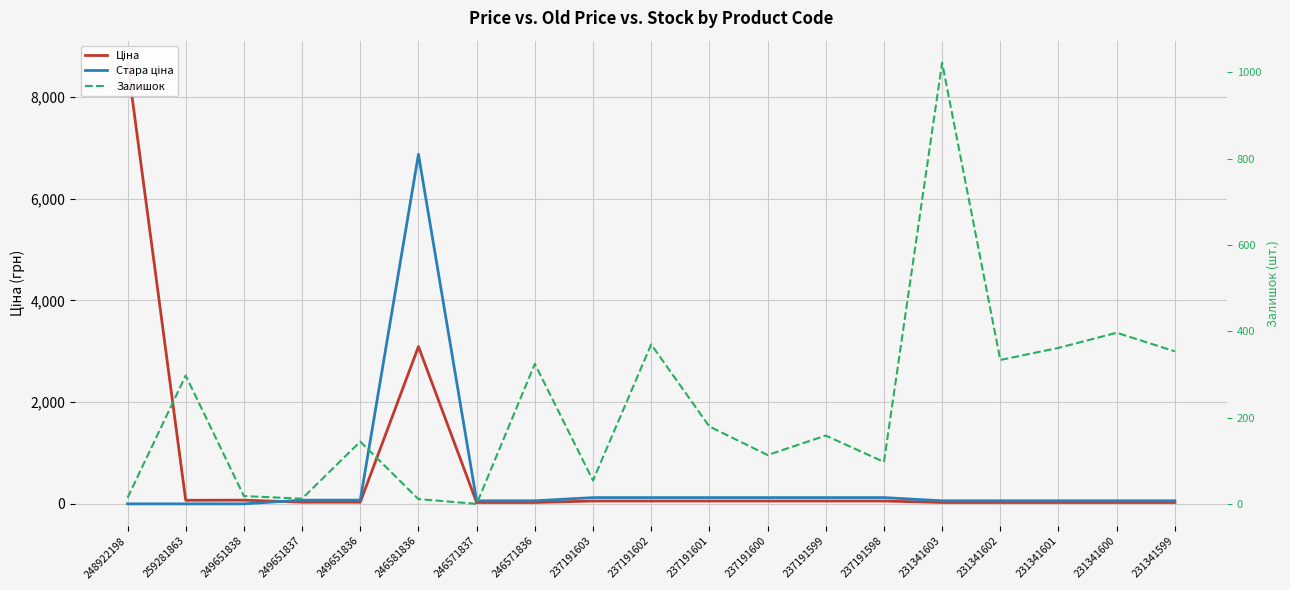

How many values in Стара ціна are above zero?

16